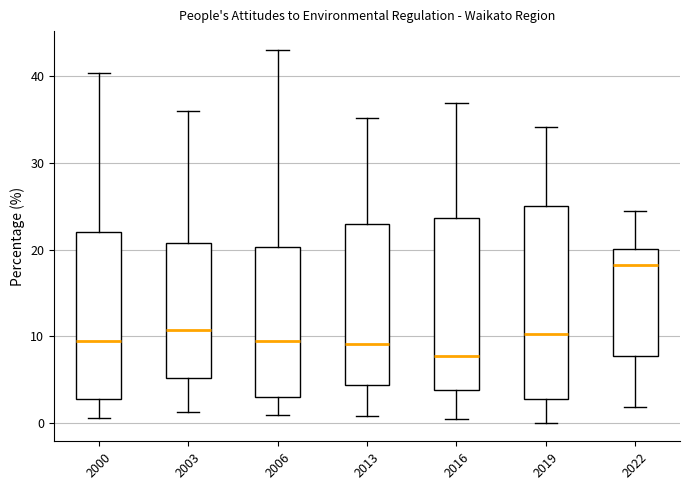

Reading left to right, read every box against the y-axis: the position of its median line, the range the box covers, and the ends of its whiskers. The values are not printed on the chart, so give them approximately, as read against the axis.

2000: median 10, box 3 to 22, whiskers 1 to 40
2003: median 11, box 5 to 21, whiskers 1 to 36
2006: median 10, box 3 to 20, whiskers 1 to 43
2013: median 9, box 4 to 23, whiskers 1 to 35
2016: median 8, box 4 to 24, whiskers 1 to 37
2019: median 10, box 3 to 25, whiskers 0 to 34
2022: median 18, box 8 to 20, whiskers 2 to 24